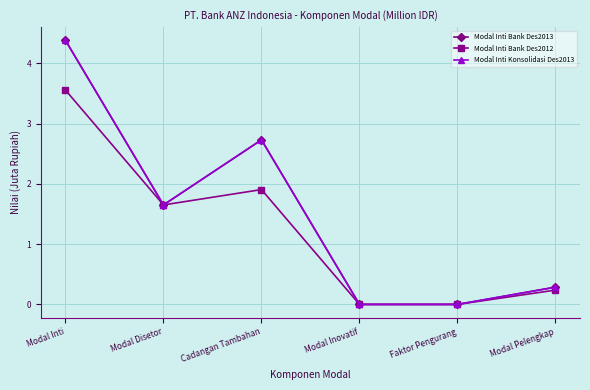

Does the chart have visible grid lines?

Yes